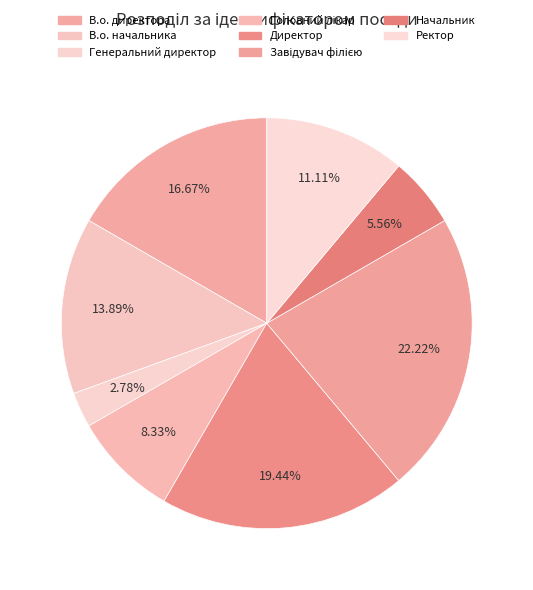

Is there a majority slice in this chart?

No